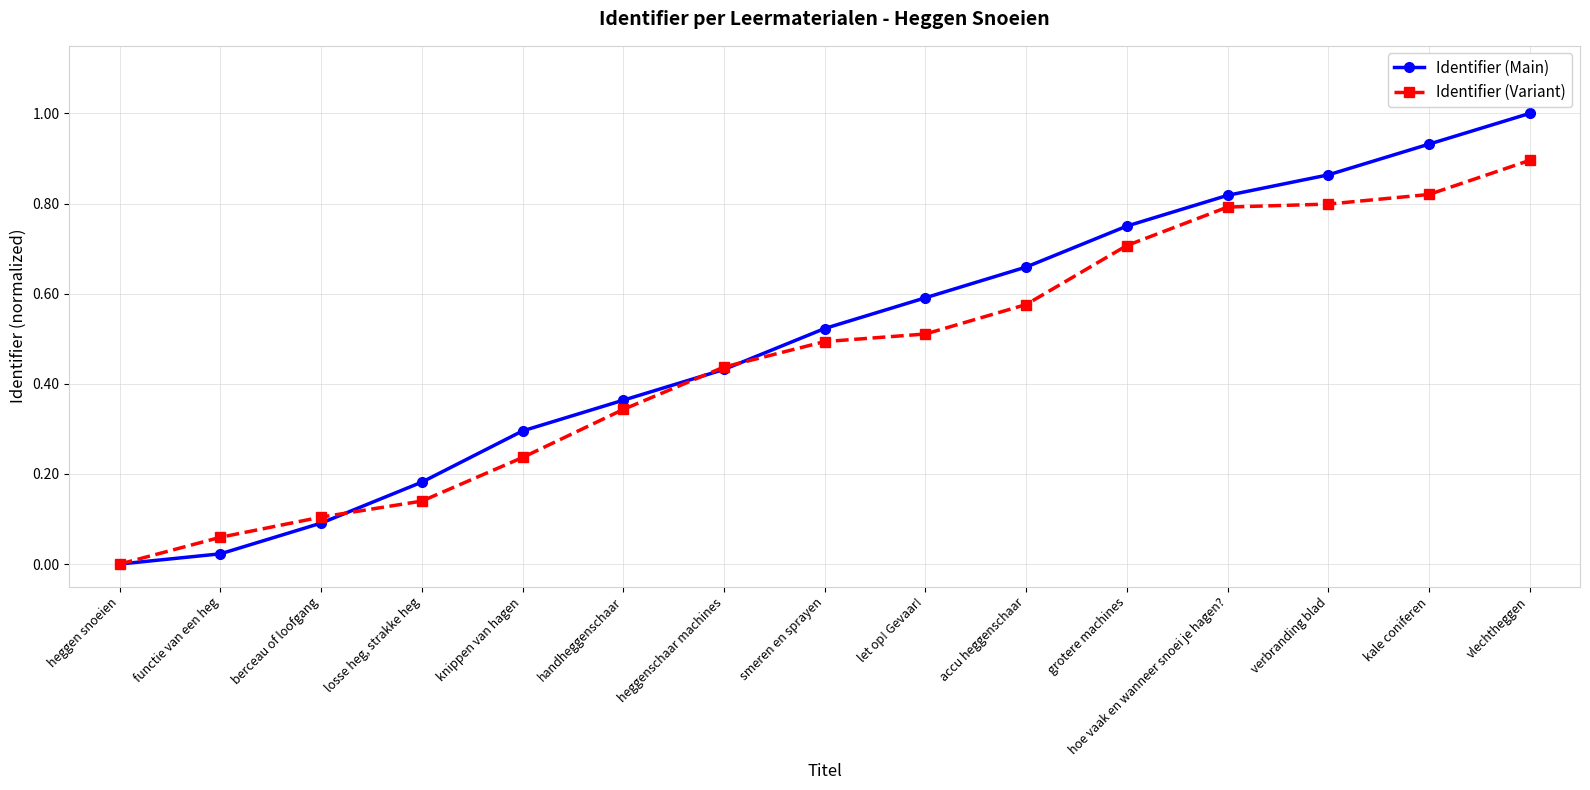

What position from the left is vlechtheggen?

15